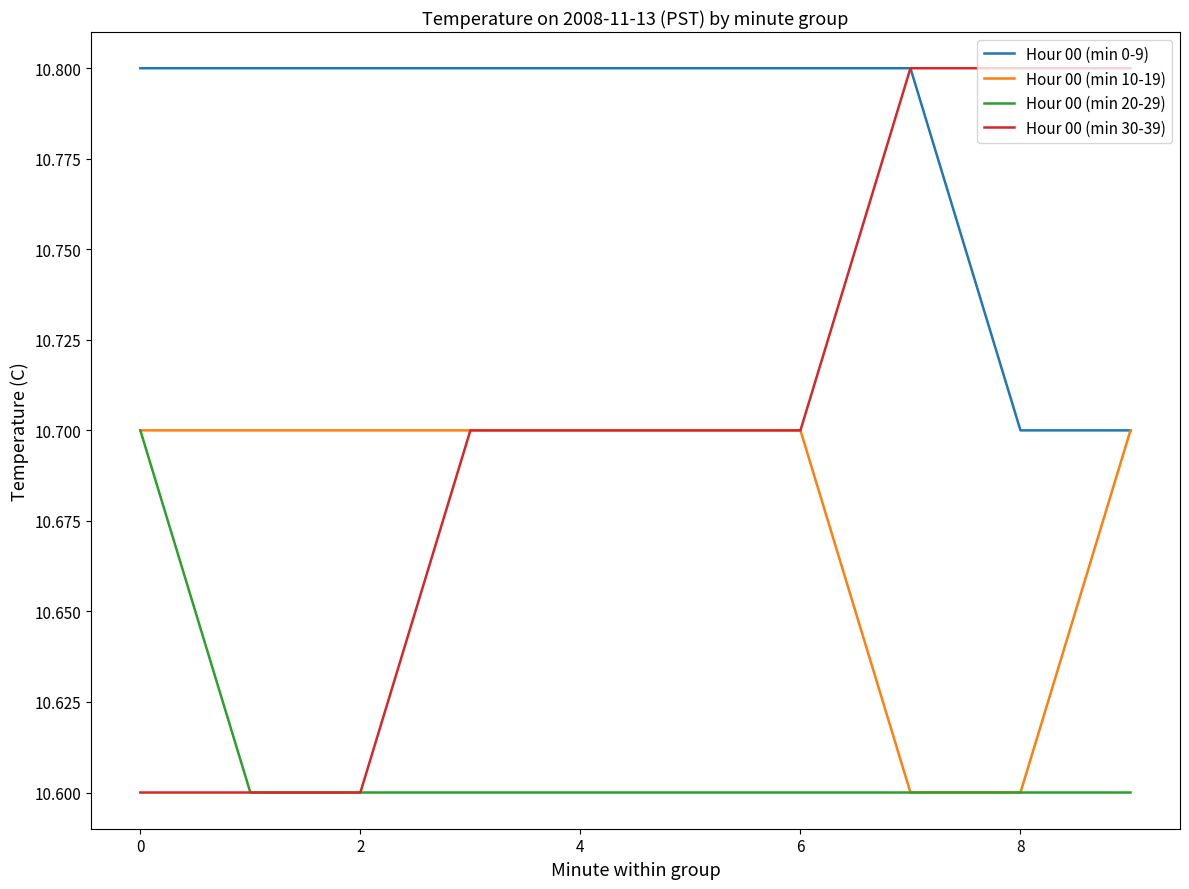

How many lines are shown in the chart?

4